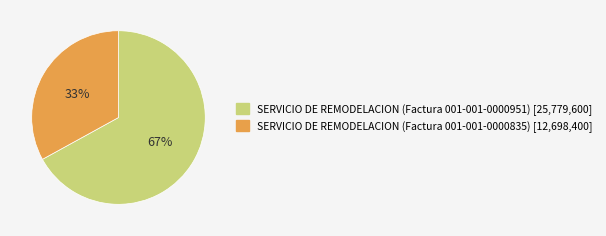

Is there any slice that represents more than half of the pie?

Yes